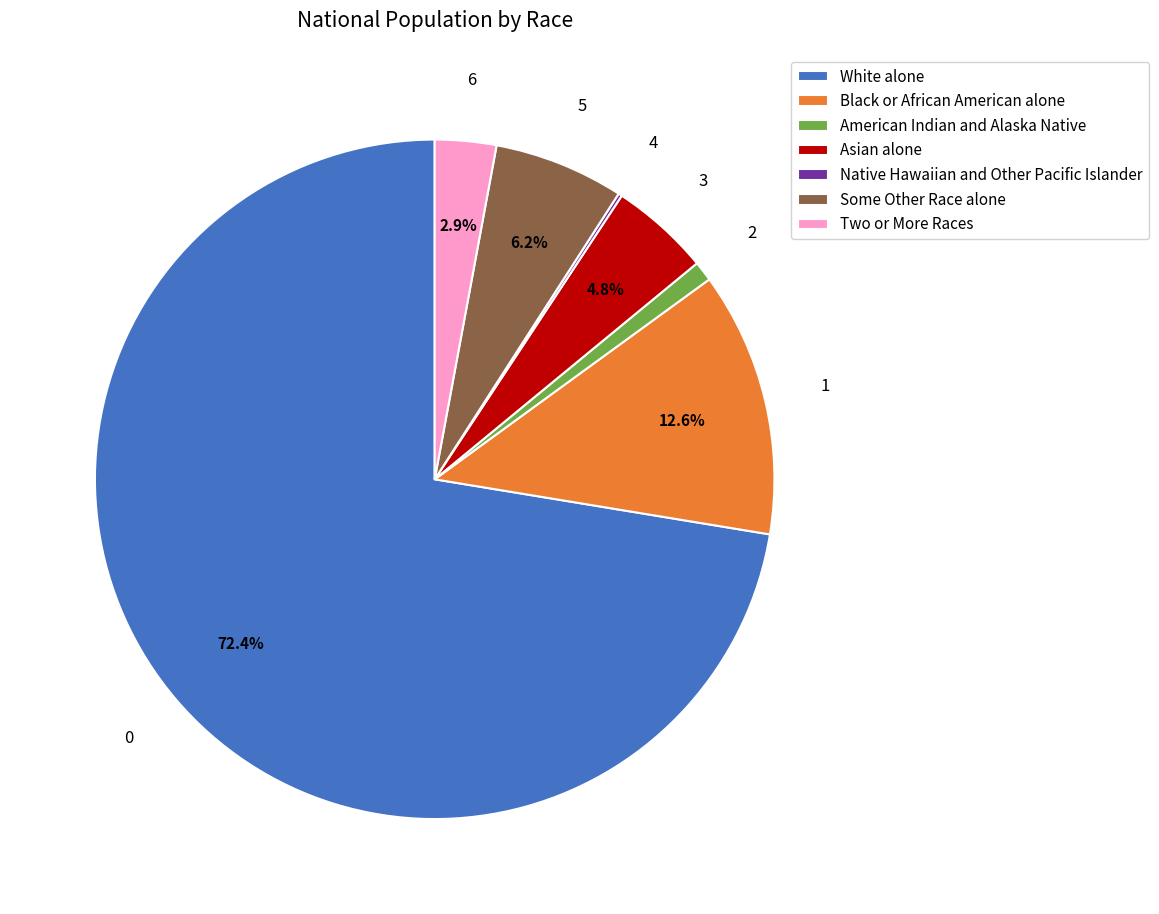

Does American Indian and Alaska Native account for over 50% of the chart?

No